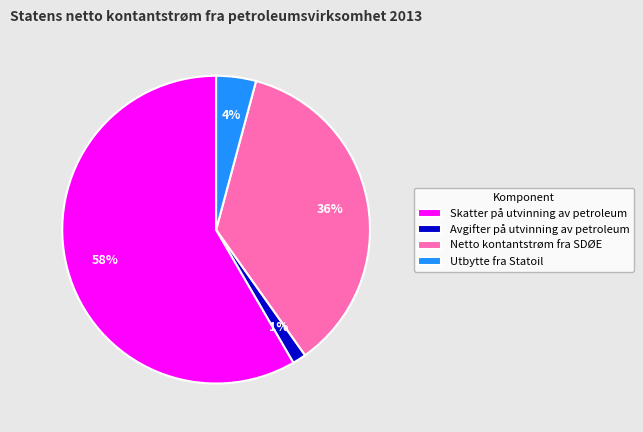

Which slice is the largest?

Skatter på utvinning av petroleum